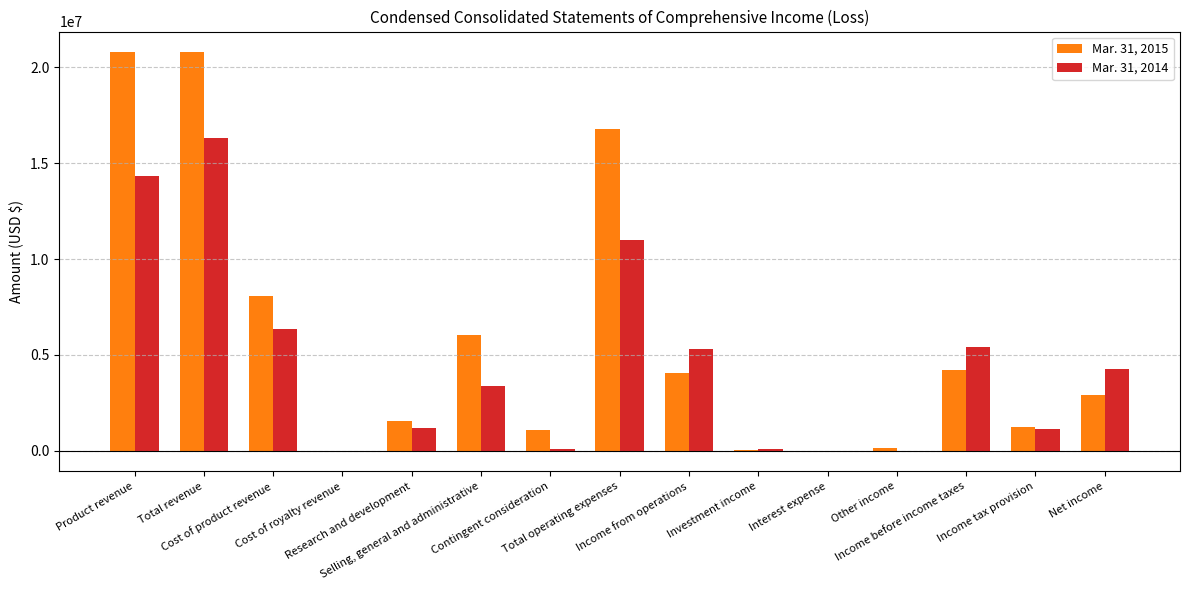

What is the maximum value for Mar. 31, 2014?

16325853